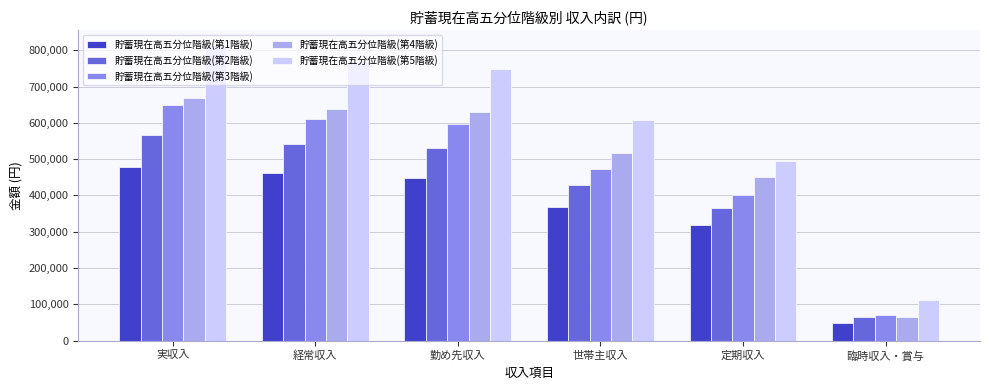

What is the sum of the 貯蓄現在高五分位階級(第5階級) values at 経常収入 and 勤め先収入?

1517184